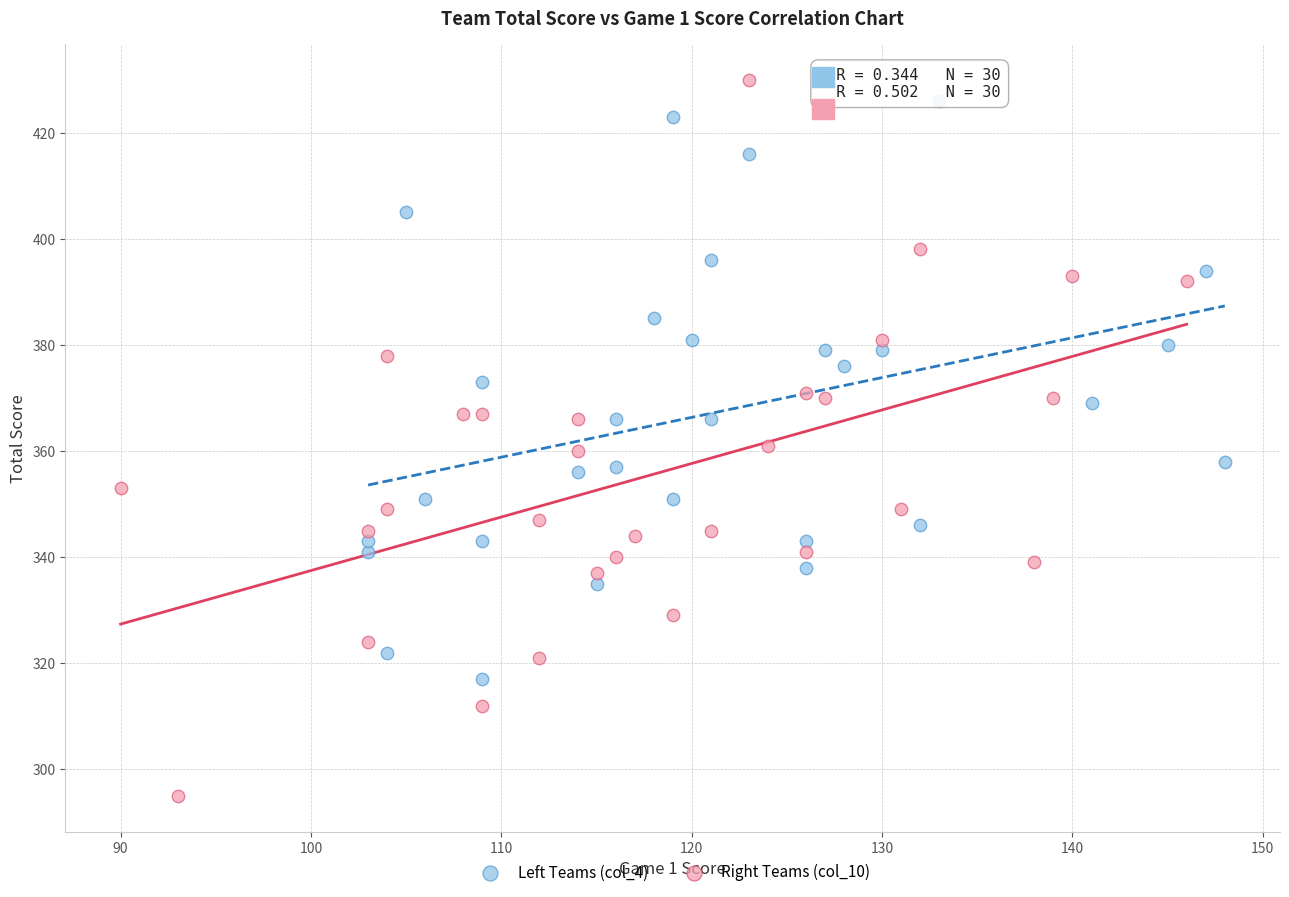

Which series contains the lowest Y value?

Right Teams (col_10)